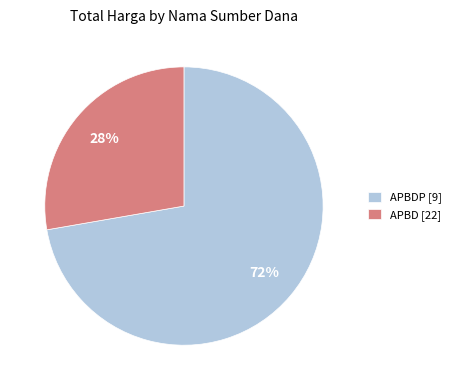

Which slice is the smallest?

APBD [22]